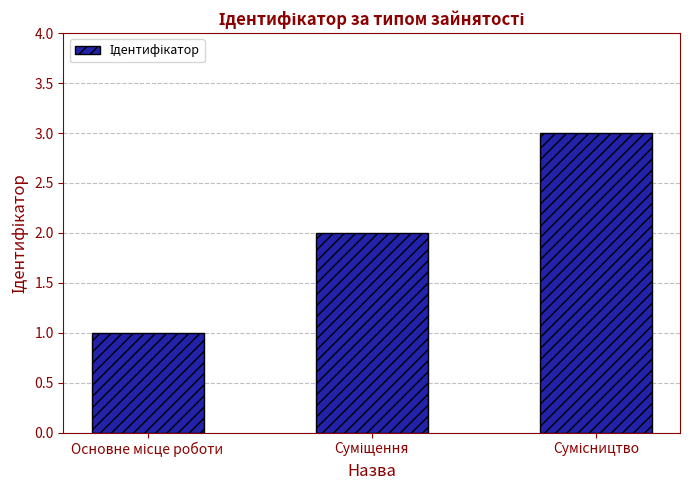

What is the value of the 1st bar from the left?

1